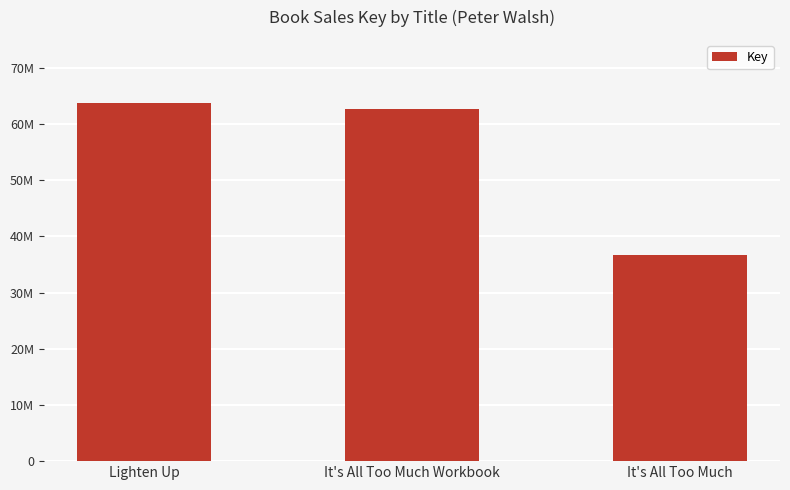

At which label is the value closest to 50247665?

It's All Too Much Workbook